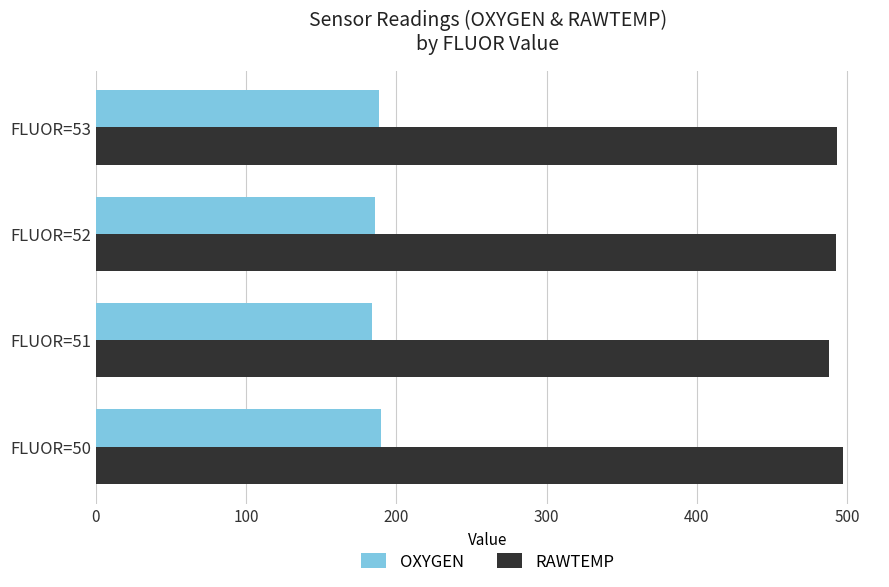

What is the minimum value for OXYGEN?

184.0